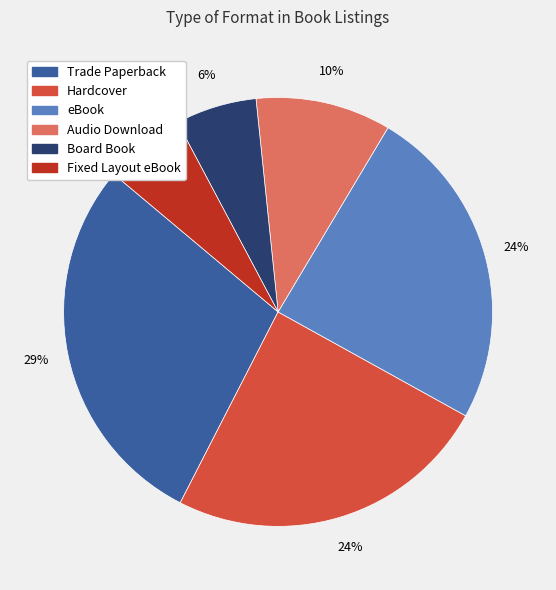

To the nearest percent, what portion does eBook represent?

24%